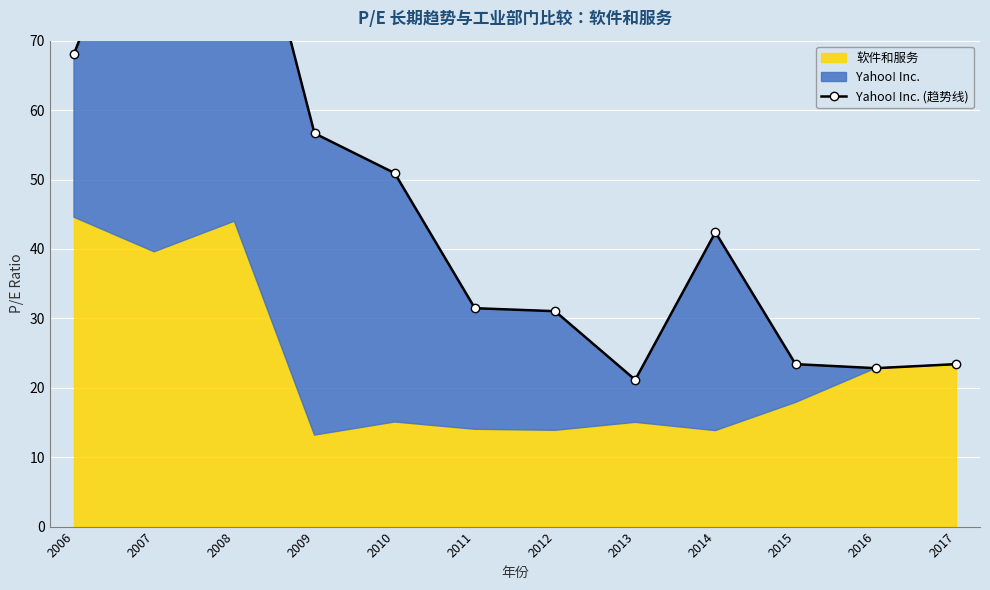

How many values exceed 42?

6